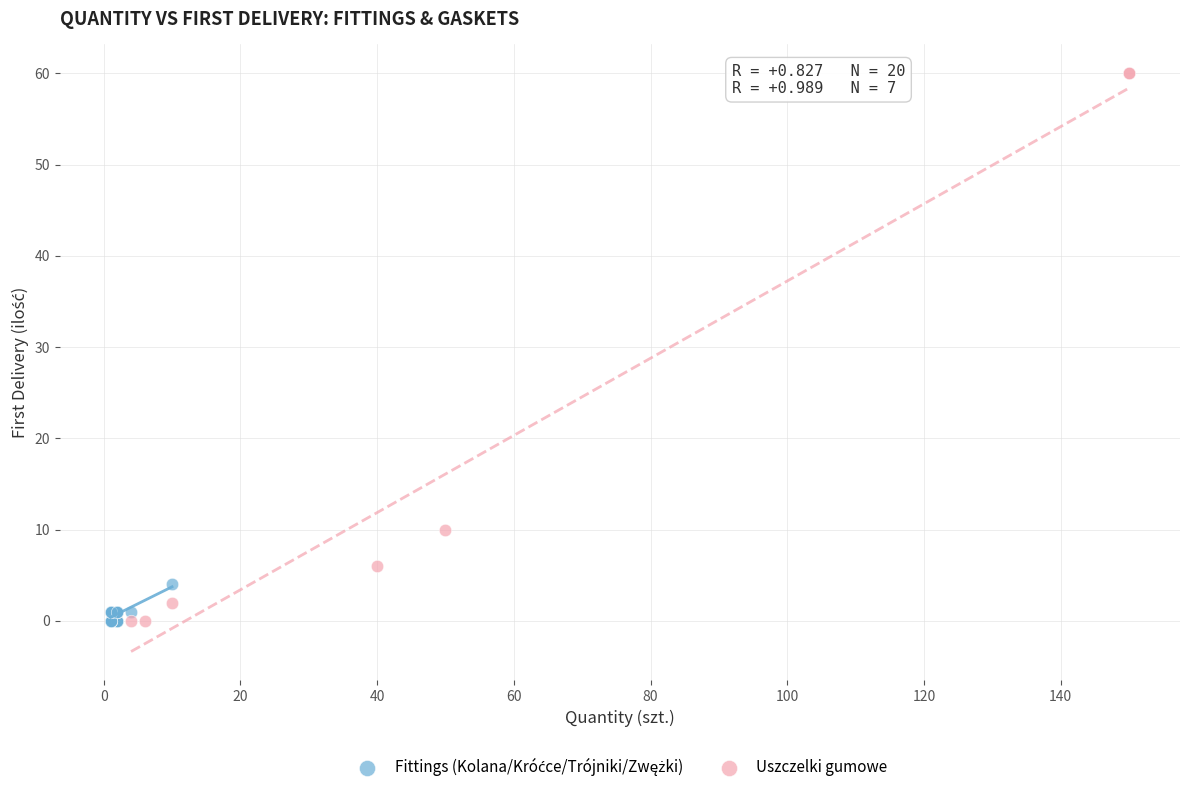

Which series has the widest spread of Y values?

Uszczelki gumowe